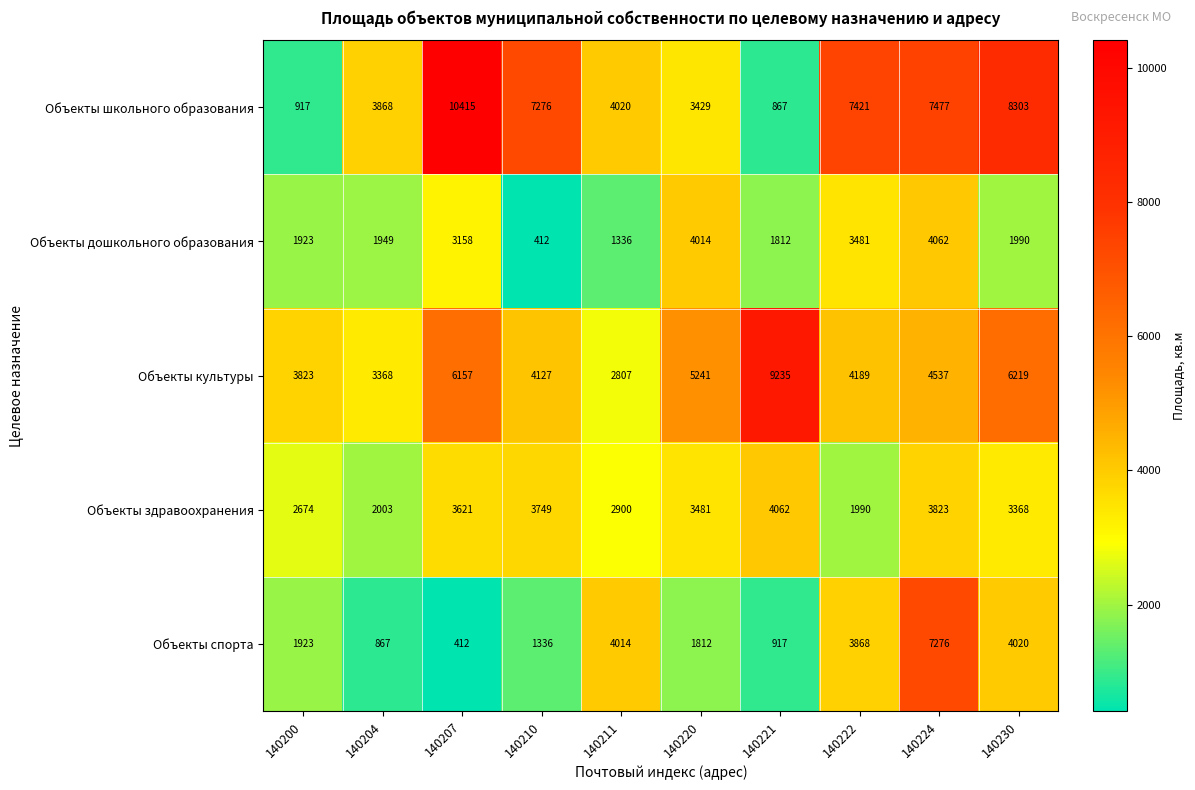

The value of Объекты школьного образования at 140224 is 7477. True or false?

True